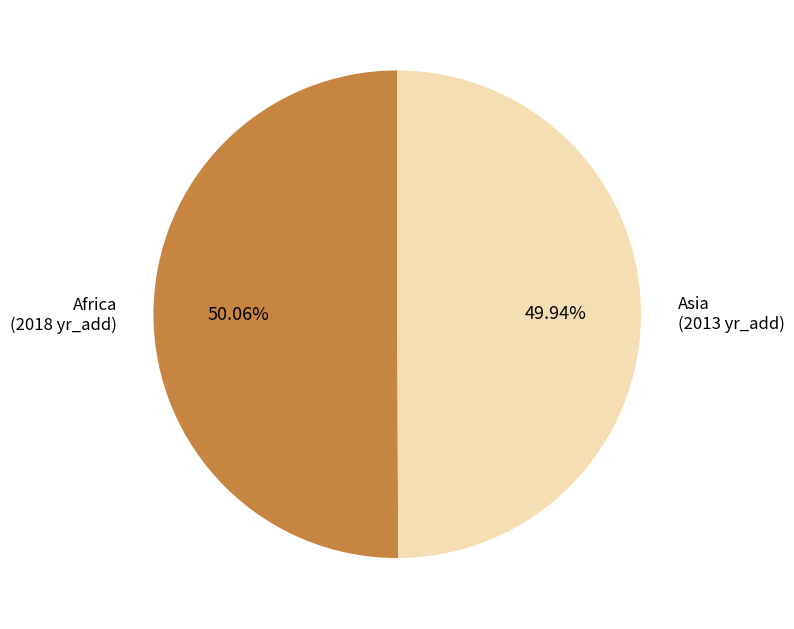

Is there a majority slice in this chart?

Yes